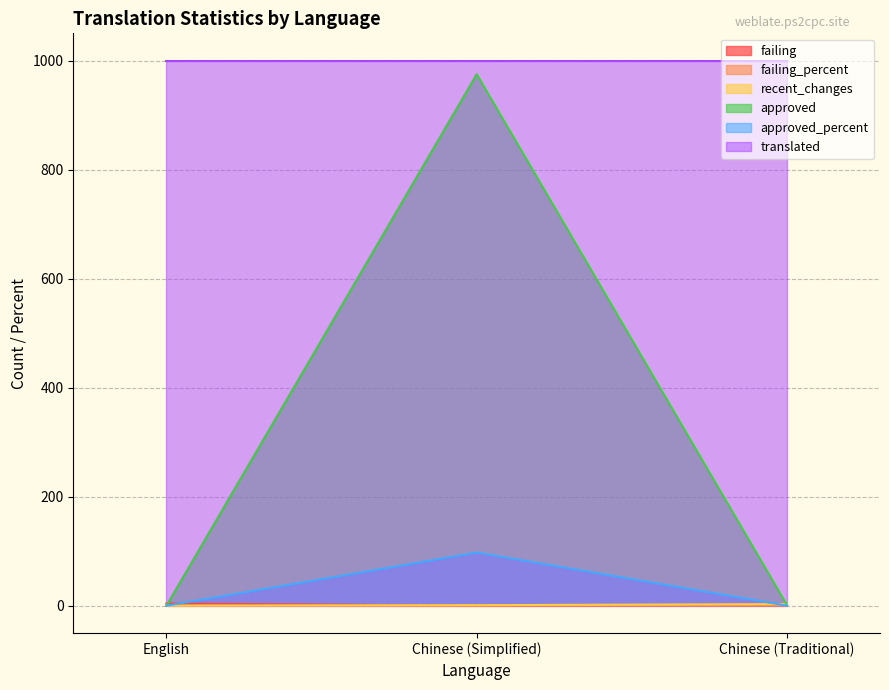

At how many categories does at least one series exceed 740?

3